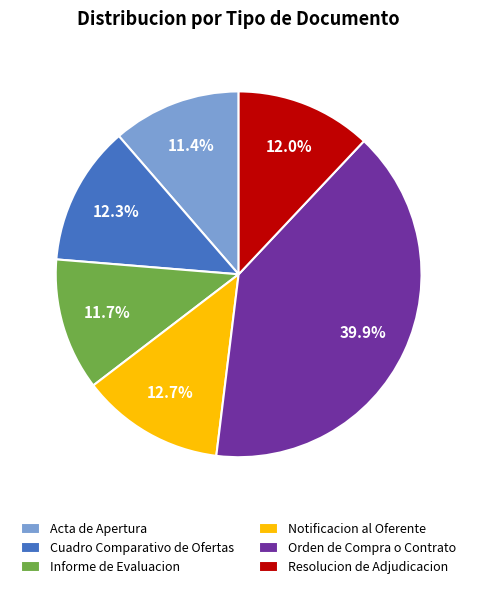

Between Notificacion al Oferente and Acta de Apertura, which is larger?

Notificacion al Oferente